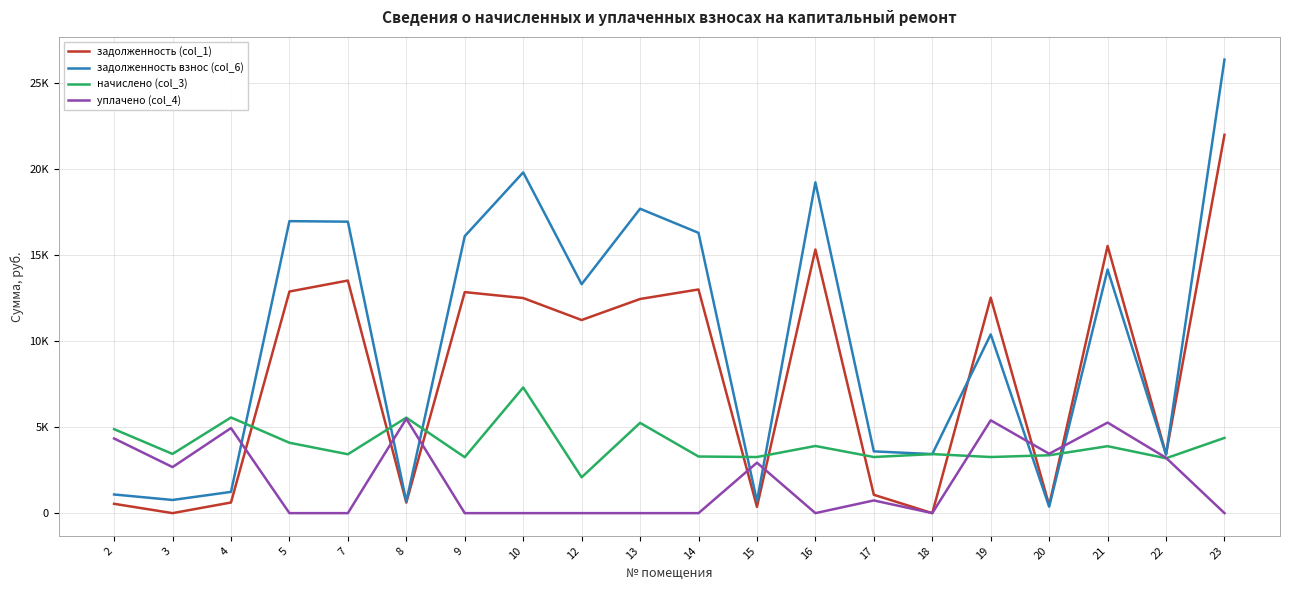

True or false: уплачено (col_4) and задолженность (col_1) cross at least once.

True